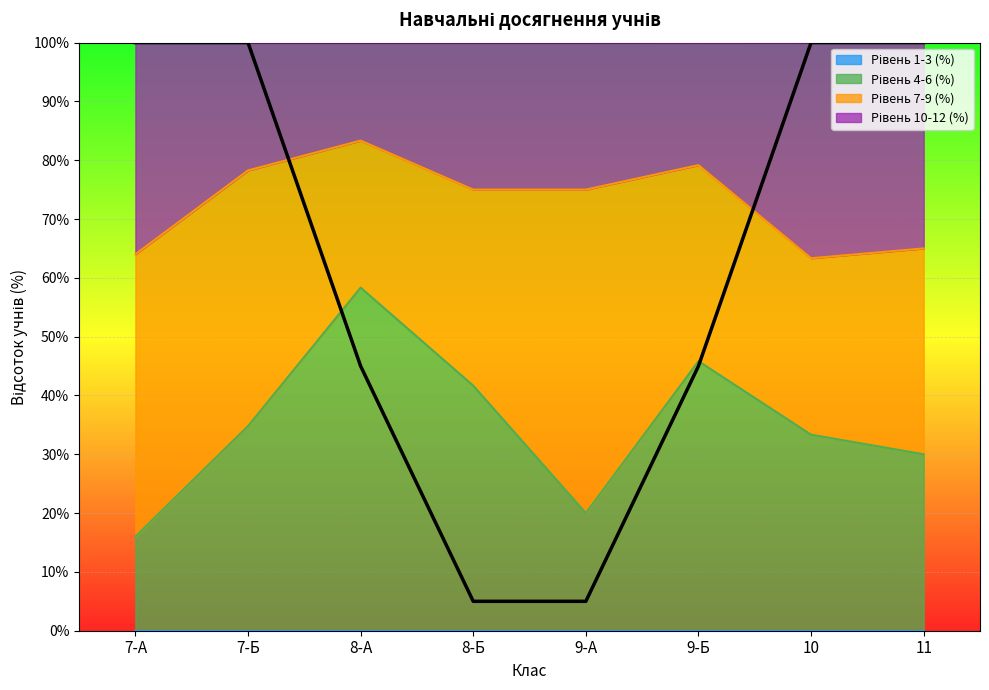

What is the difference between the Рівень 4-6 (%) values at 7-Б and 8-А?

23.5